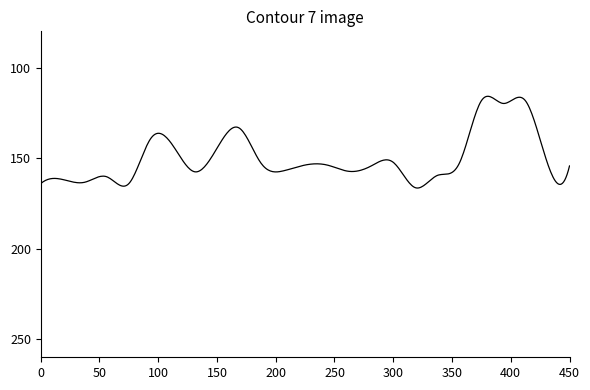

What is the minimum value shown in the chart?

115.9